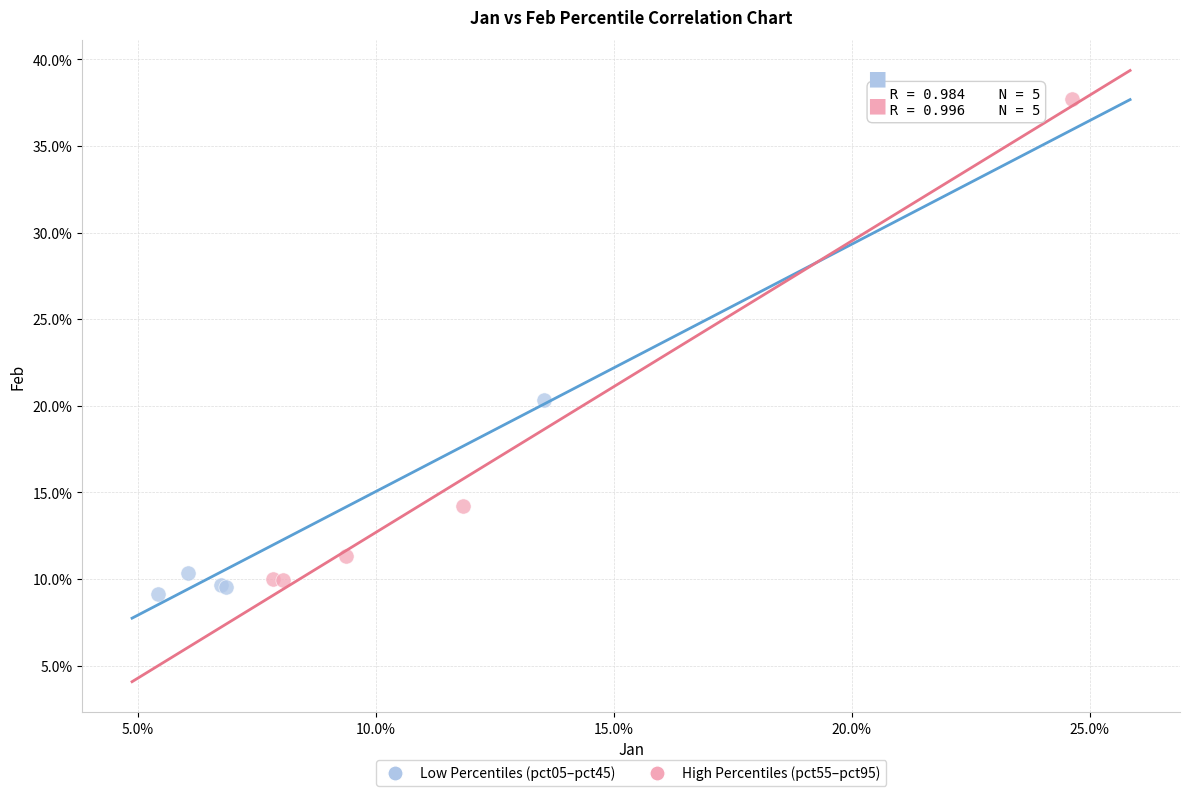

Which series has the widest spread of Y values?

High Percentiles (pct55–pct95)